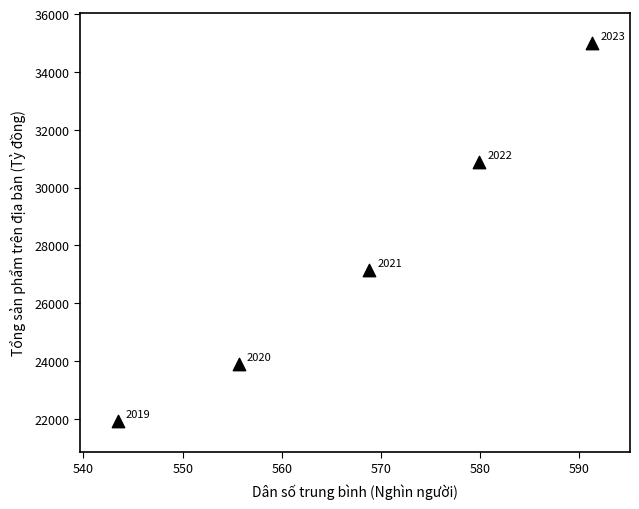

What is the range of X values (max minus min)?

47.8